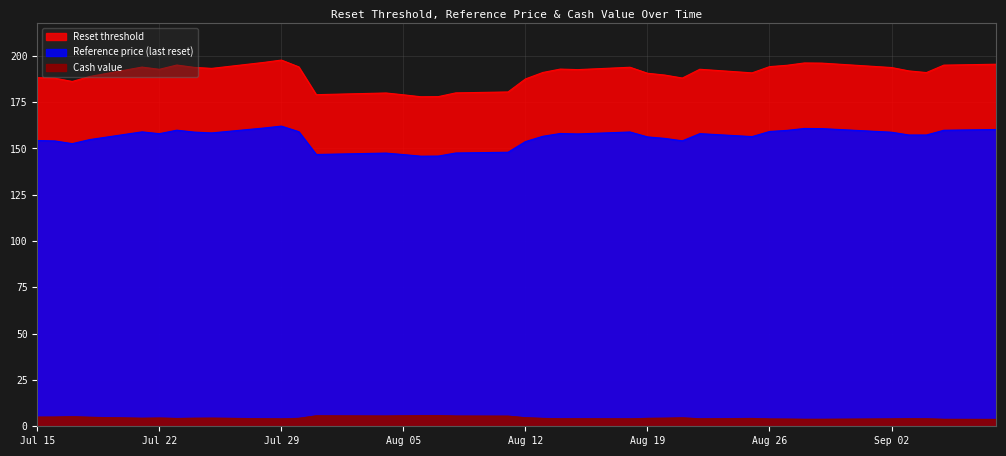

How many interior local peaks does the Cash value series have?

8